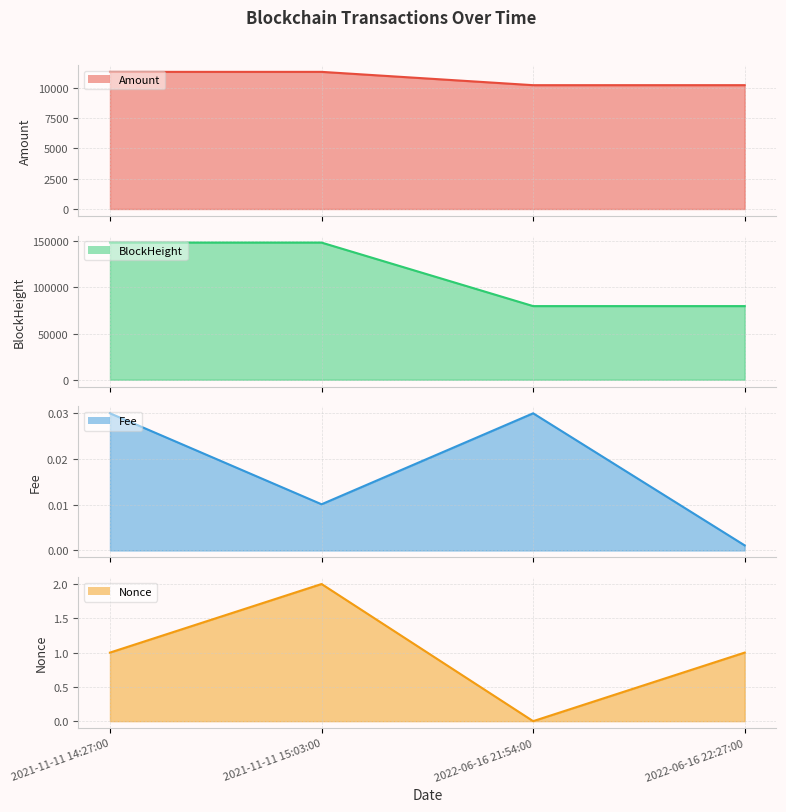

What is the sum of the Nonce line values at 2022-06-16 22:27:00 and 2021-11-11 15:03:00?

3.0